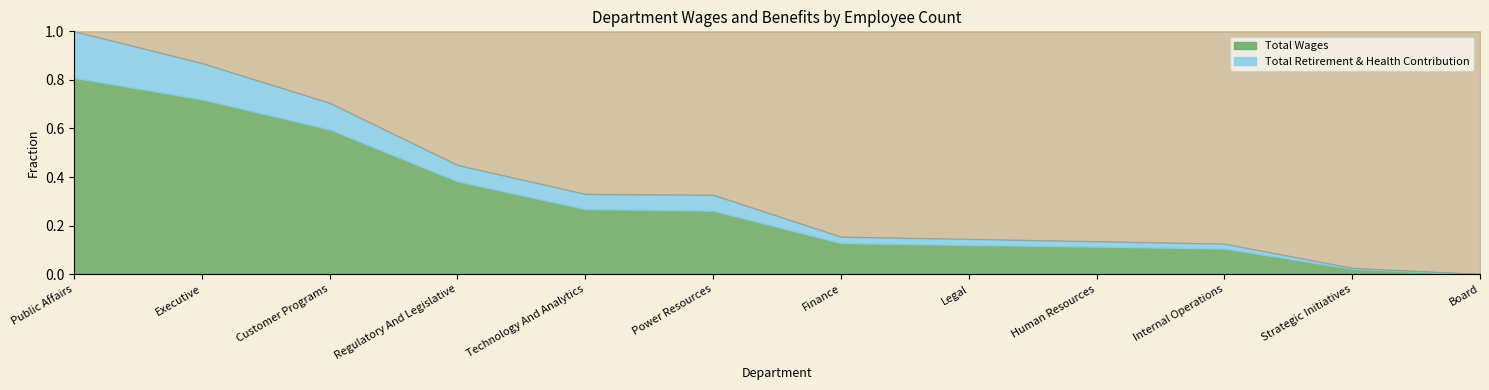

What is the difference between the second highest and second lowest values in the Total Retirement & Health Contribution series?

506121